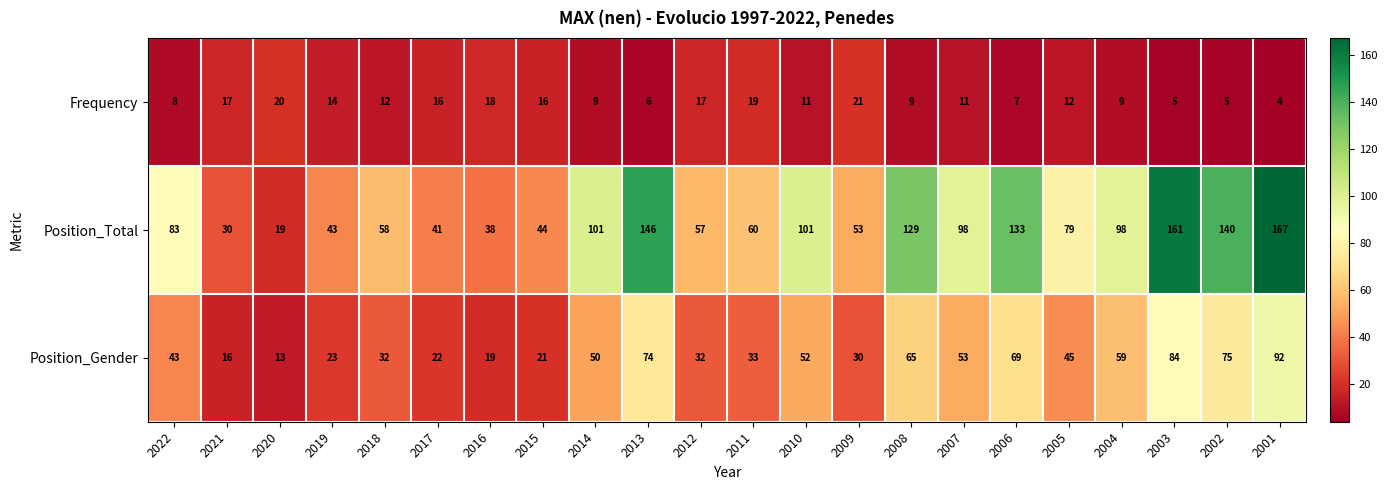

What is the difference between the Frequency values at 2016 and 2001?

14